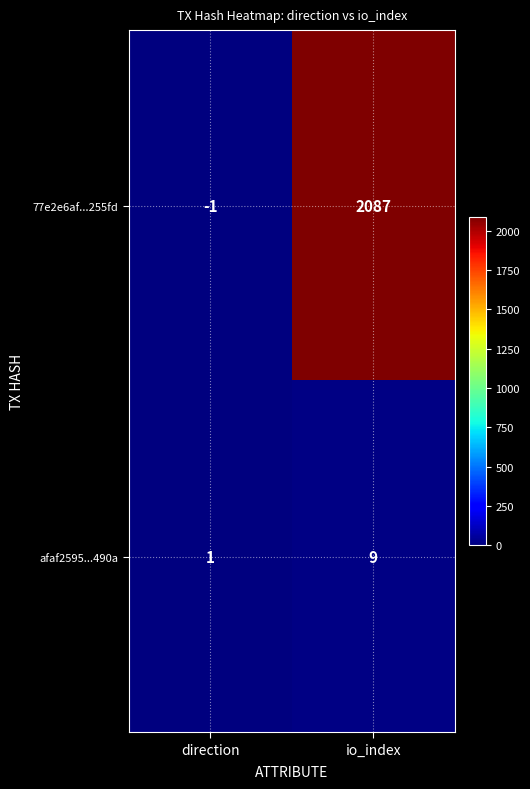

What is the approximate value of afaf2595...490a at io_index?

9